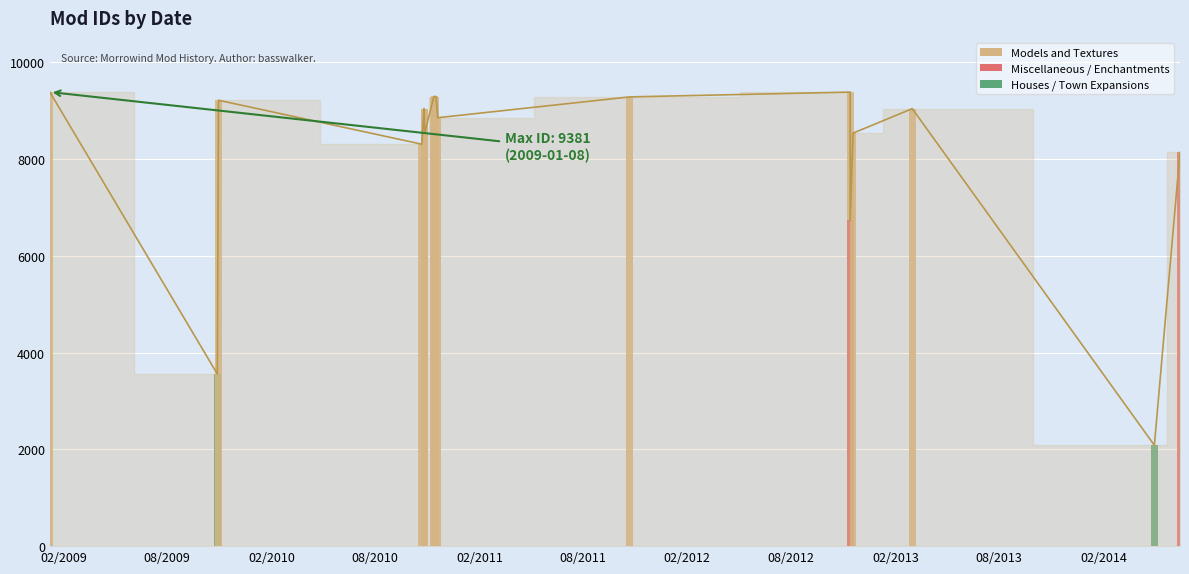

List the labels in order of value, smallest first.

2014-05-01, 2009-10-29, 2012-11-13, 2014-06-15, 2010-10-23, 2012-11-18, 2010-10-28, 2010-11-20, 2010-10-27, 2013-03-02, 2010-10-27, 2009-10-31, 2011-10-23, 2010-11-17, 2010-11-13, 2010-11-14, 2012-11-13, 2009-01-08